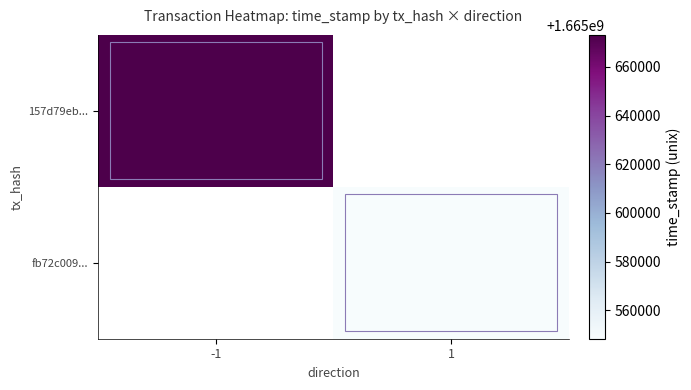

At which label does fb72c009... reach its minimum?

-1